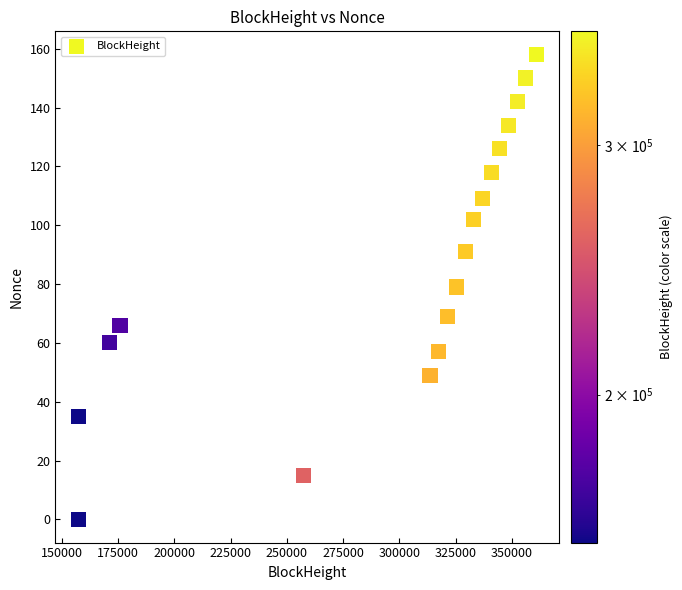

What is the range of X values (max minus min)?

203659